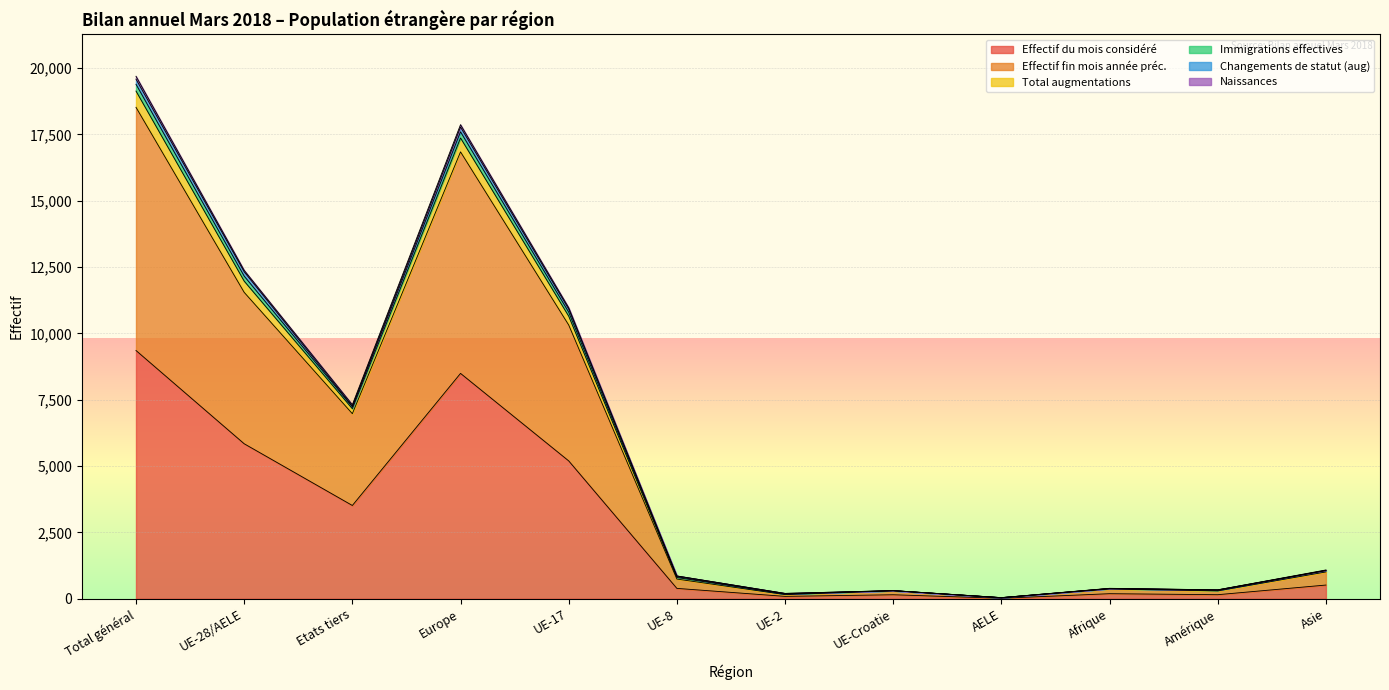

Which category has the highest value in the Effectif du mois considéré series?

Total général